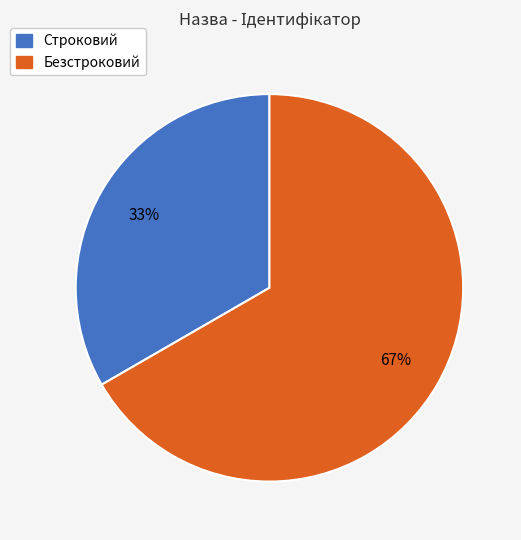

What percentage is the Безстроковий slice, to the nearest percent?

67%